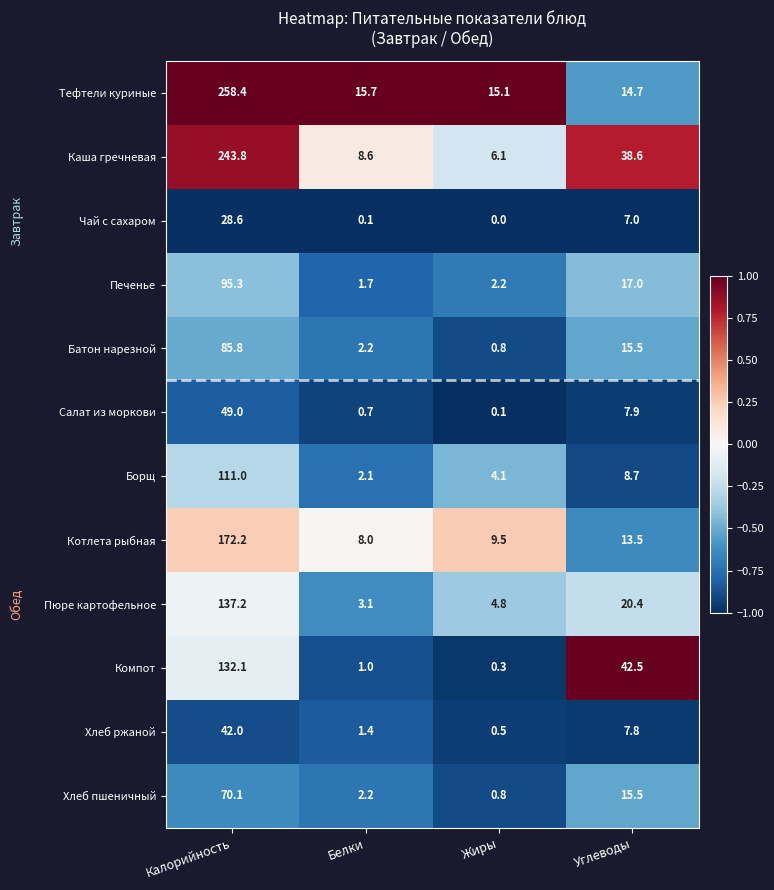

The value of Батон нарезной at Белки is 3.1. True or false?

False